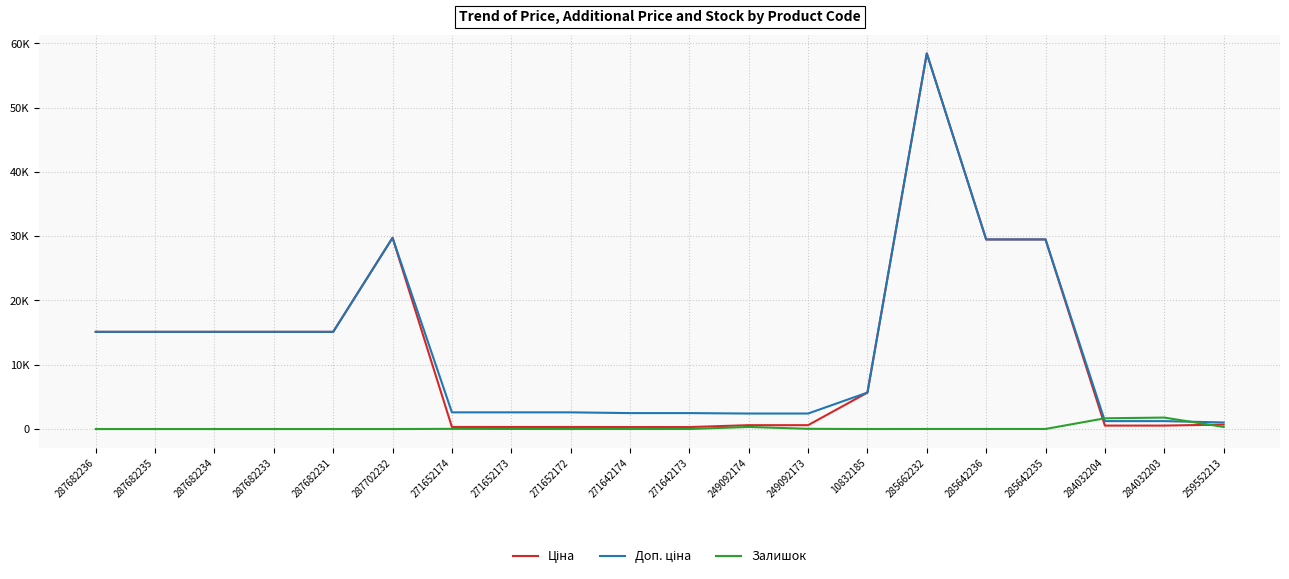

Does the chart have visible grid lines?

Yes